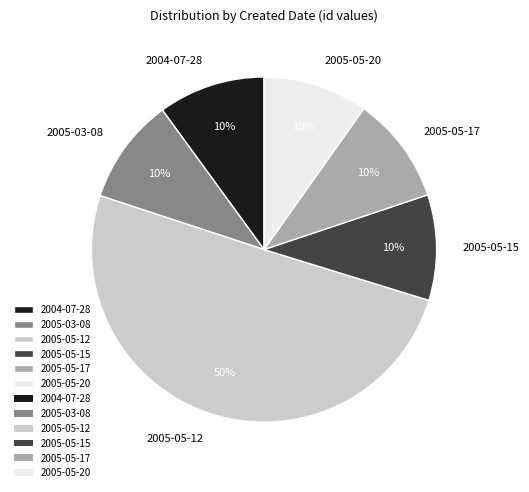

Combined, do 2005-03-08 and 2005-05-15 account for over 50%?

No